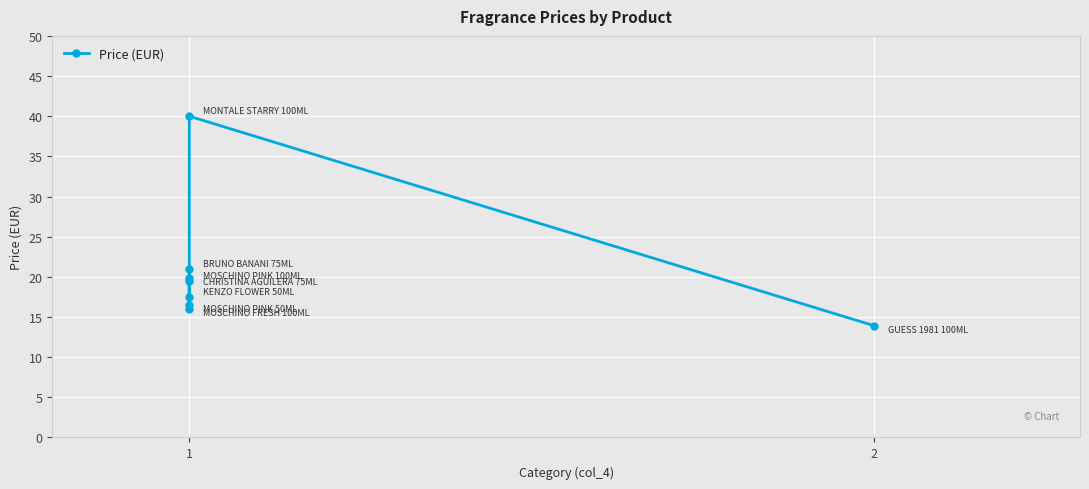

At which label is the value closest to 26?

1